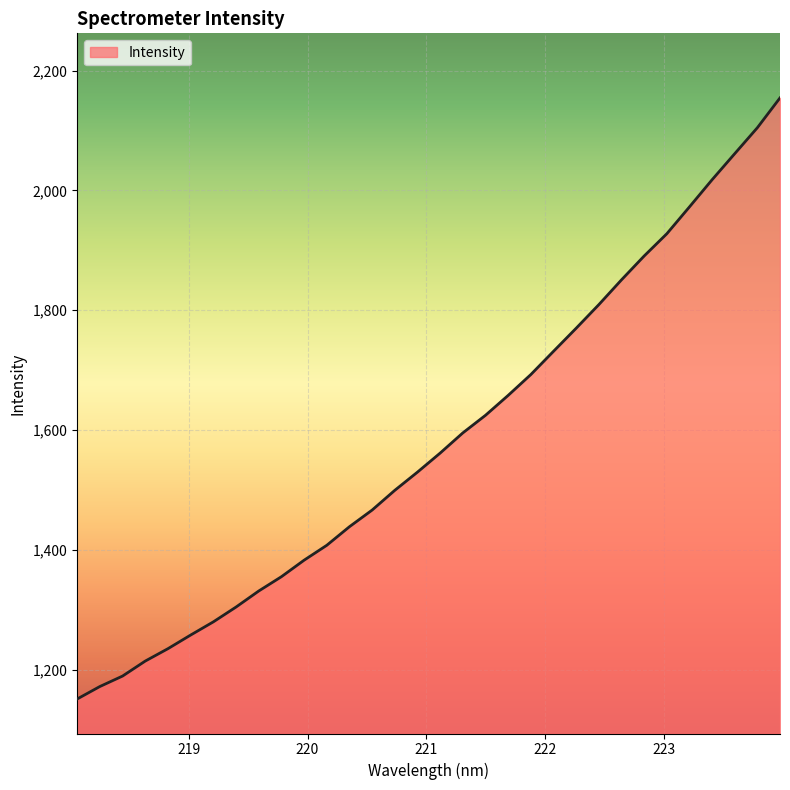

What is the difference between the maximum and minimum values?

1003.1